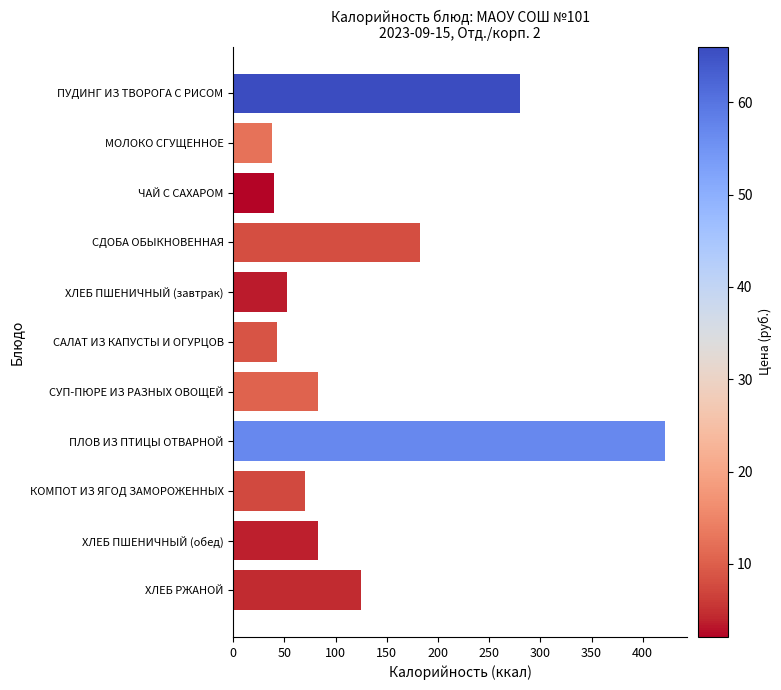

The value at ПЛОВ ИЗ ПТИЦЫ ОТВАРНОЙ is 154.3. True or false?

False